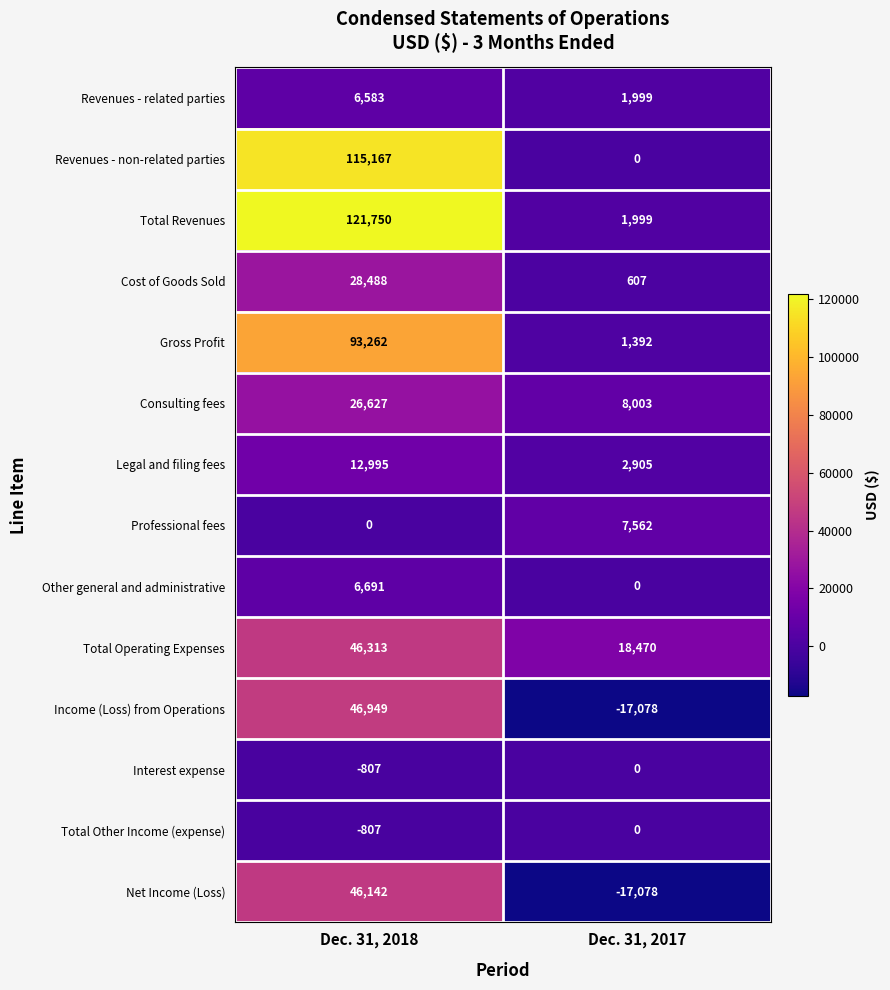

At which category is the sum across all series the highest?

Dec. 31, 2018